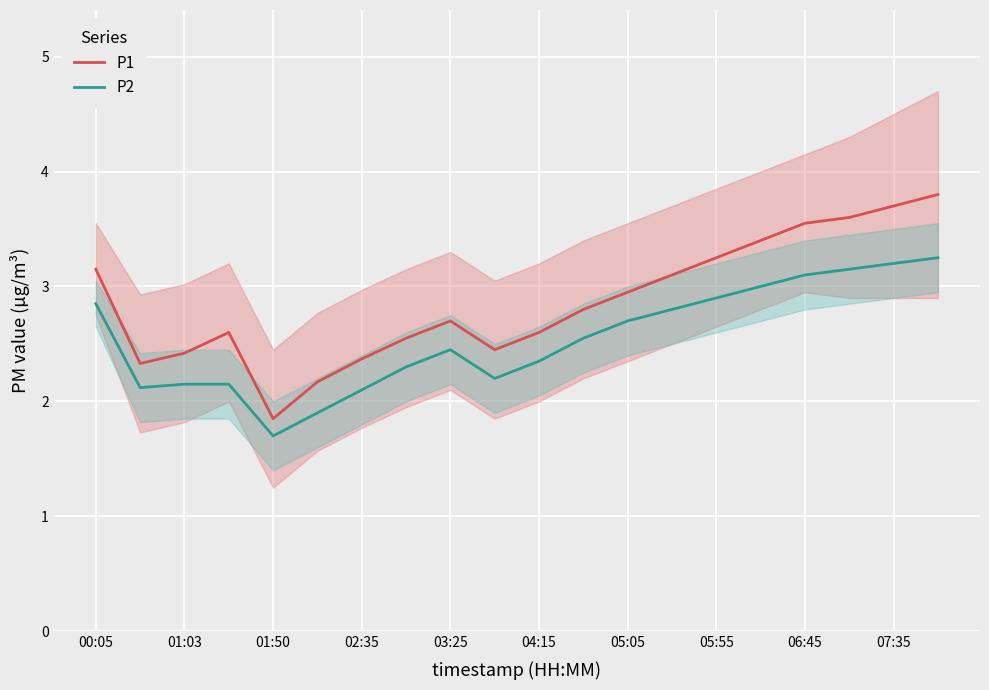

Which series has the largest total across all categories?

P1